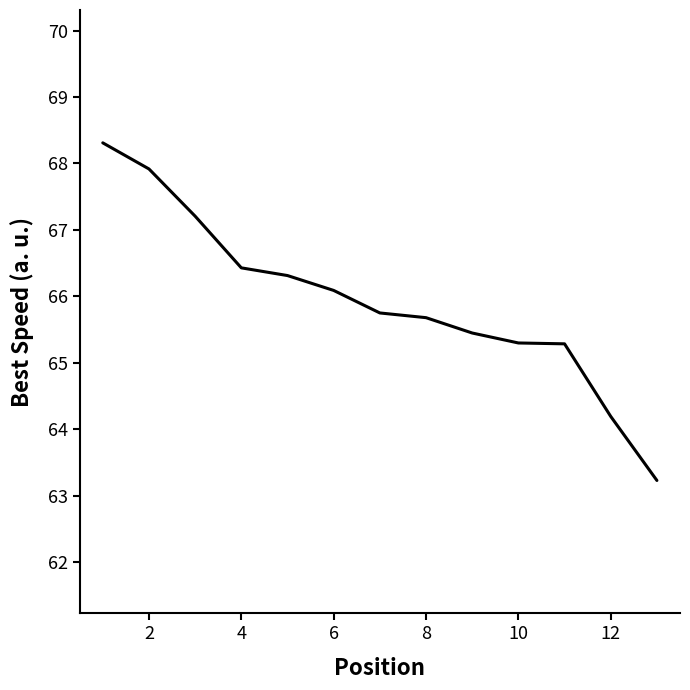

What is the minimum value shown in the chart?

63.2